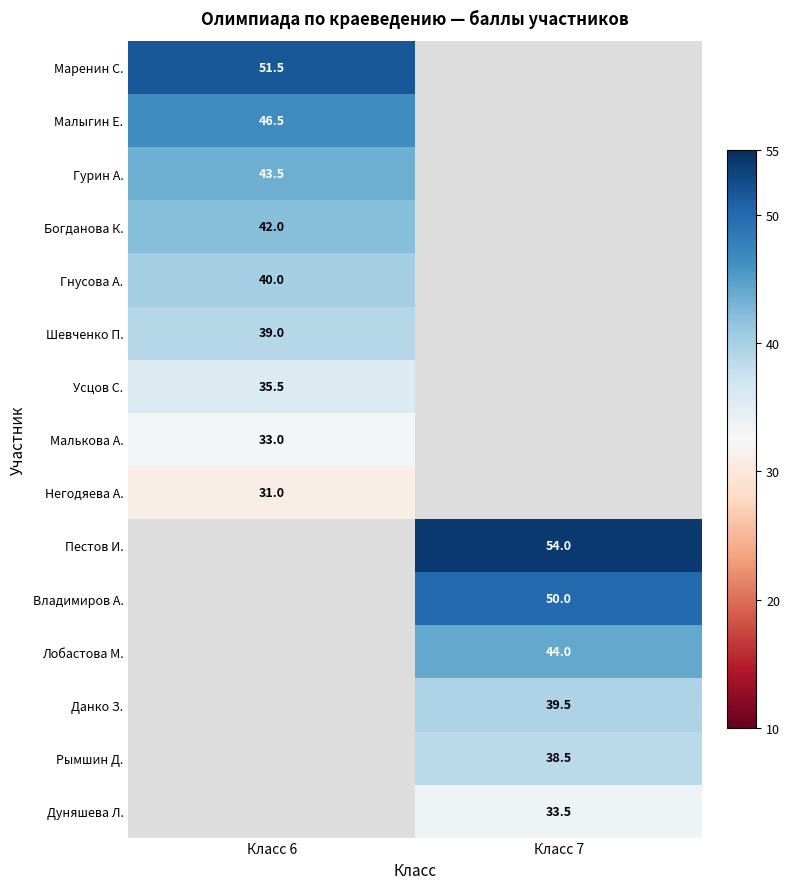

Is it true that Малькова А. equals 33.0 at Класс 6?

True